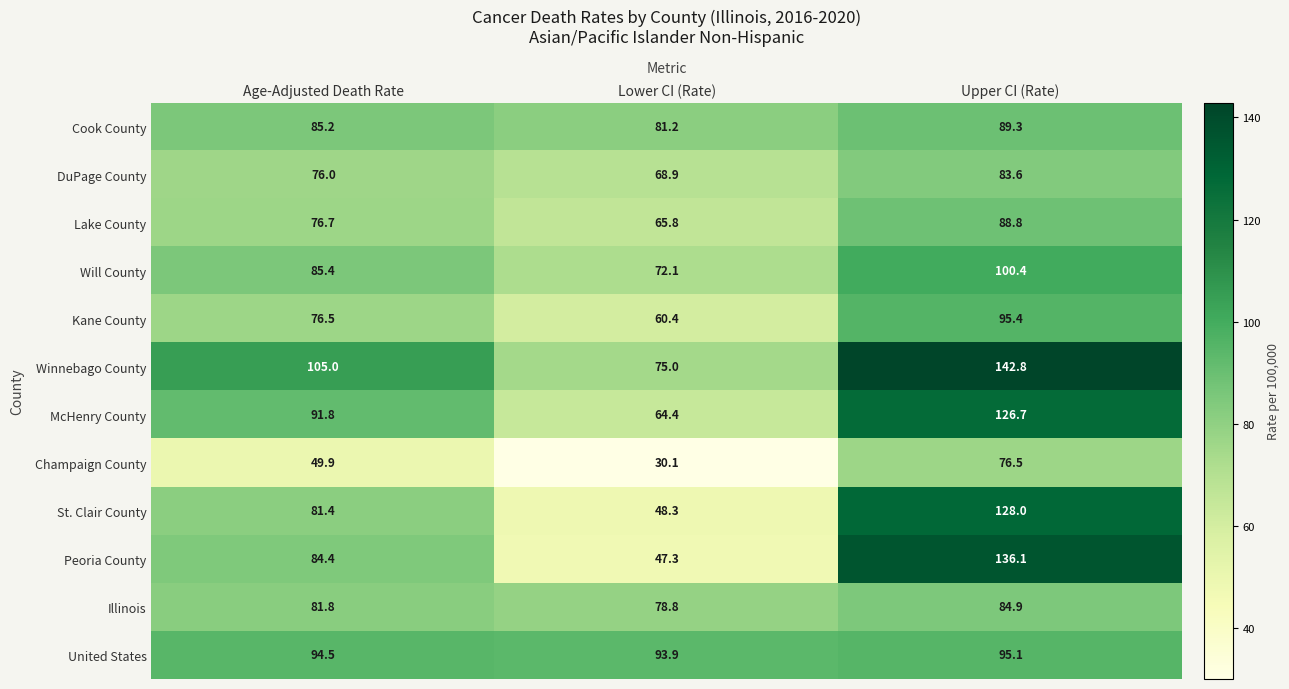

What is the sum of the St. Clair County values at Lower CI (Rate) and Upper CI (Rate)?

176.3